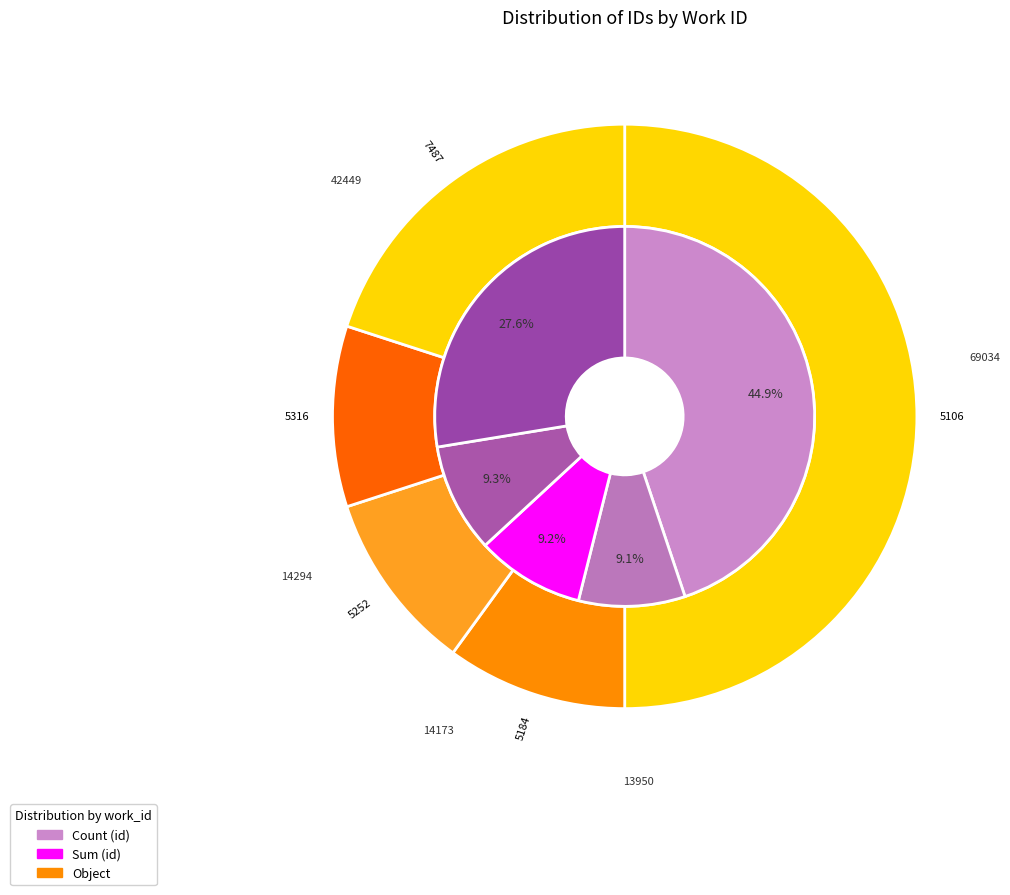

Is there a majority slice in this chart?

No